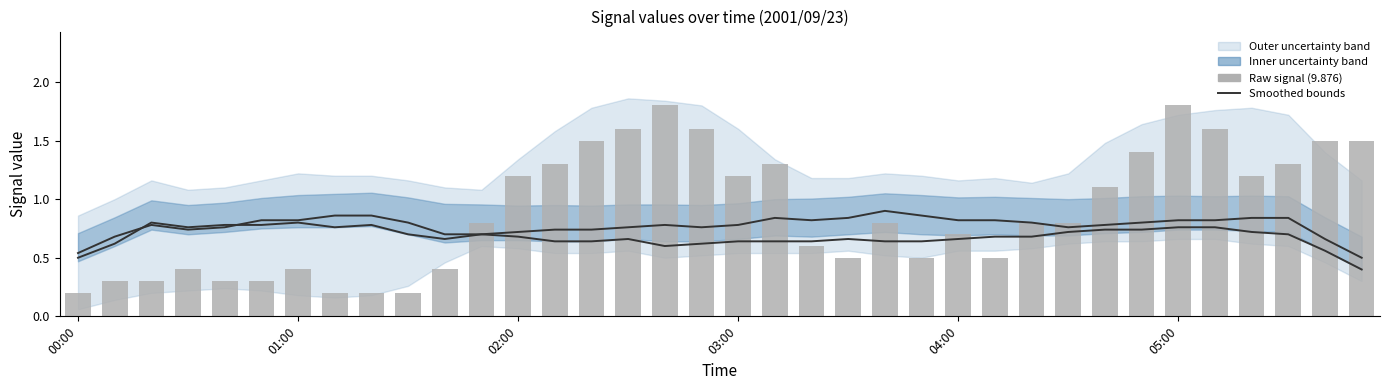

What is the difference between the 9.876 raw values at 00:00 and 34?

1.3